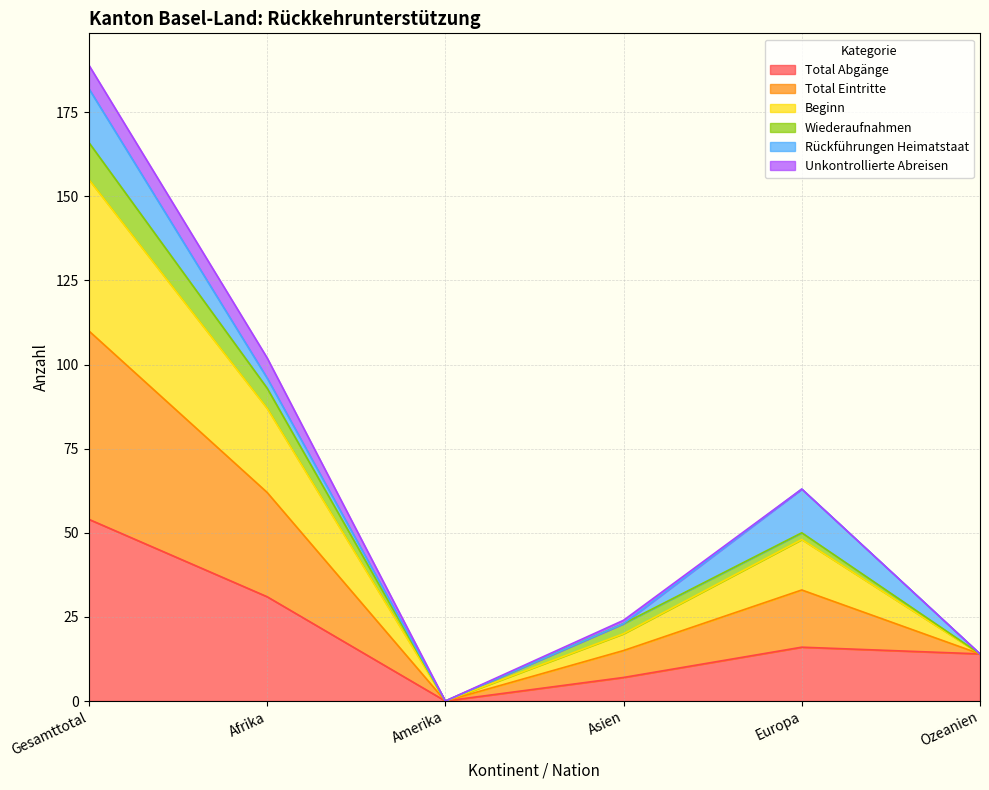

At which category does Total Abgänge reach its first local valley?

Amerika